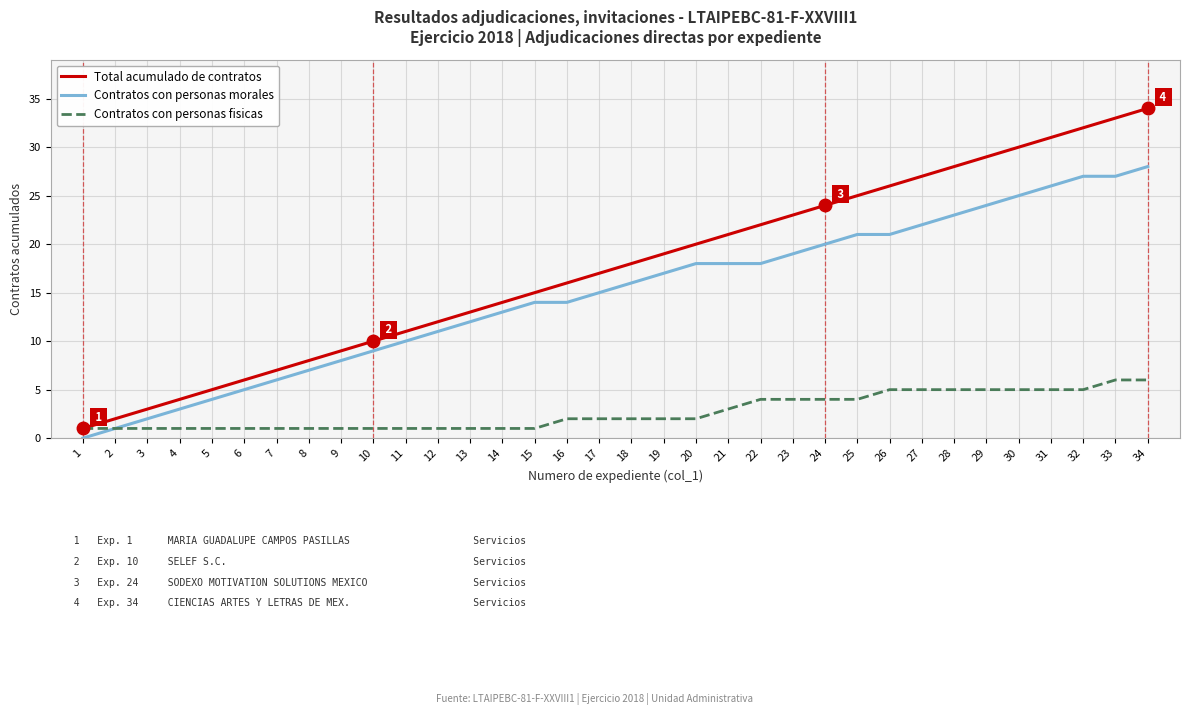

Reading left to right, extract all data points from this chart.

Total acumulado de contratos: 1	2	3	4	5	6	7	8	9	10	11	12	13	14	15	16	17	18	19	20	21	22	23	24	25	26	27	28	29	30	31	32	33	34
Contratos con personas morales: 0	1	2	3	4	5	6	7	8	9	10	11	12	13	14	14	15	16	17	18	18	18	19	20	21	21	22	23	24	25	26	27	27	28
Contratos con personas fisicas: 1	1	1	1	1	1	1	1	1	1	1	1	1	1	1	2	2	2	2	2	3	4	4	4	4	5	5	5	5	5	5	5	6	6